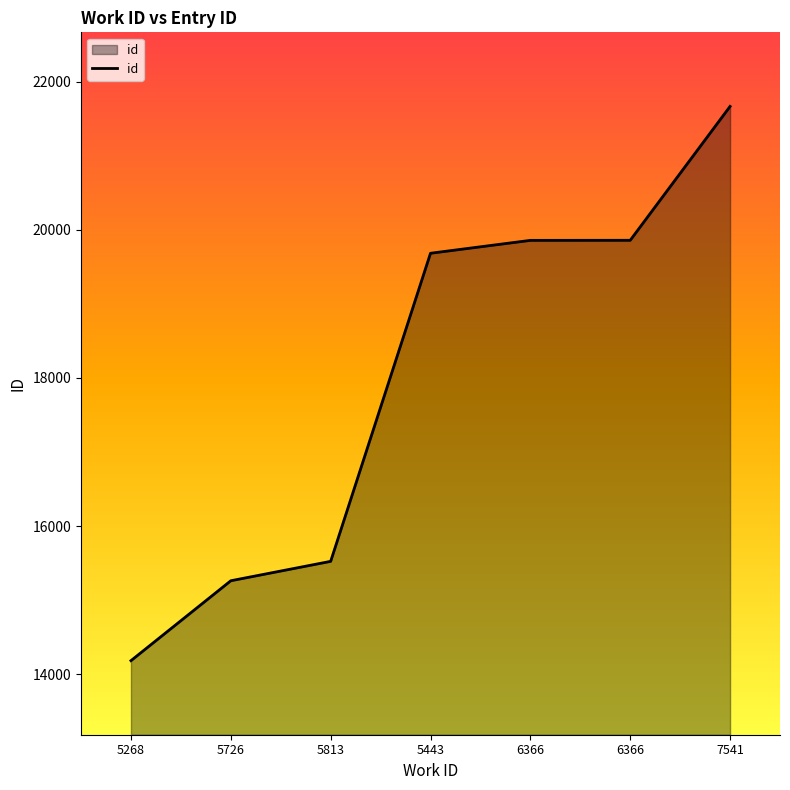

What is the sum of the values at 5726 and 7541?

36929